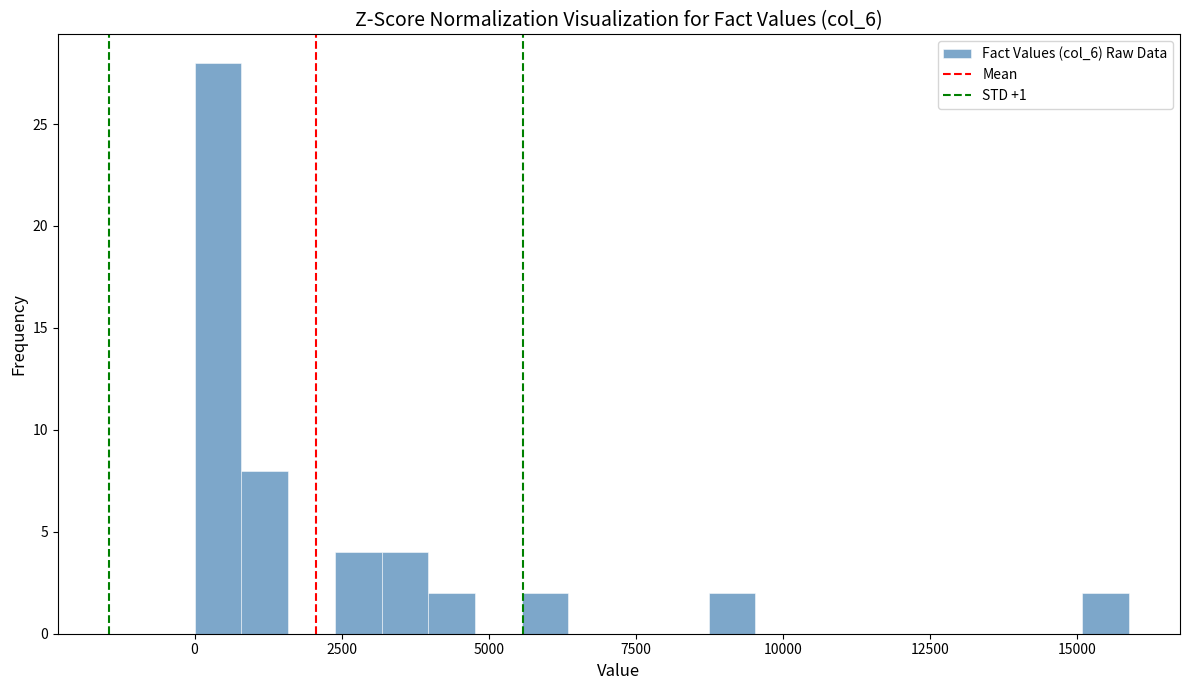

Around what value on the x-axis is the tallest bar? Give the approximate position of its centre, as read against the axis.

500